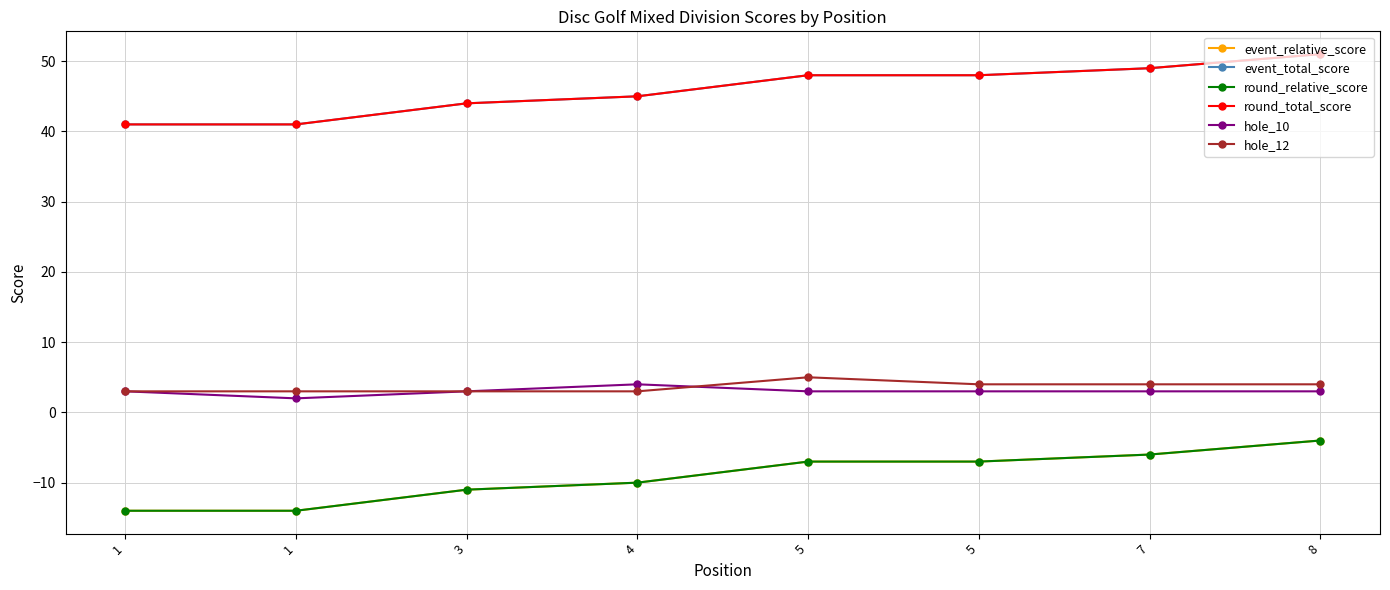

What is the maximum value for hole_12?

5